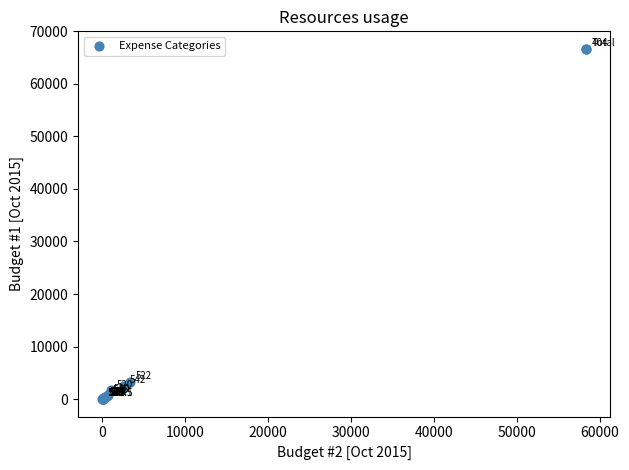

What Y value in the scatter plot is closest to 33333?

3333.3